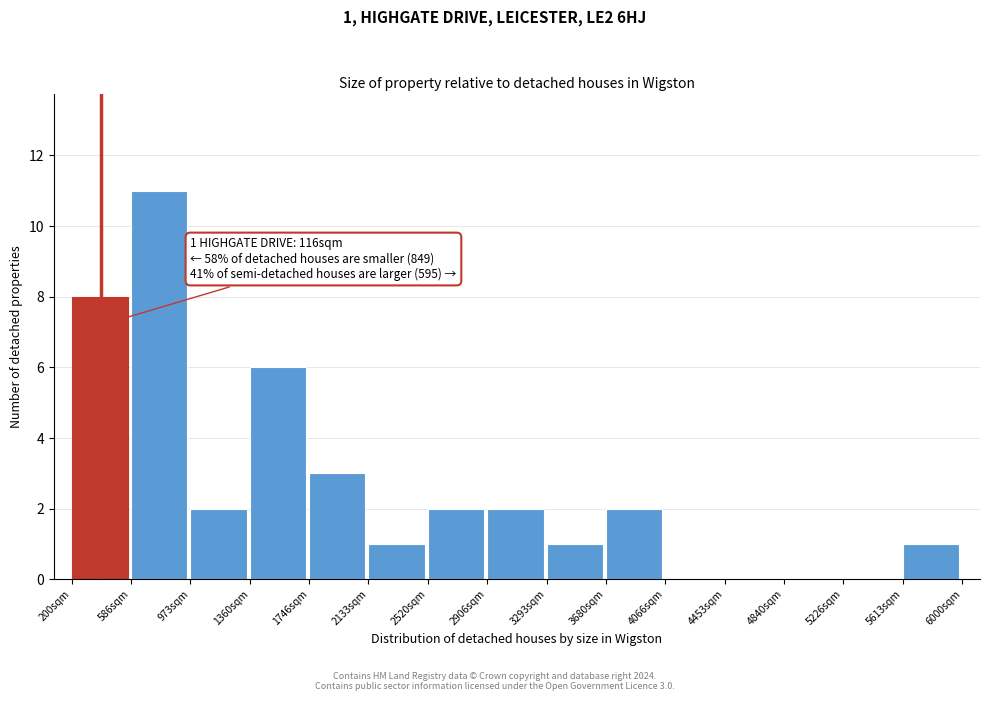

Over which range of the x-axis is the bar tallest?

600 to 950